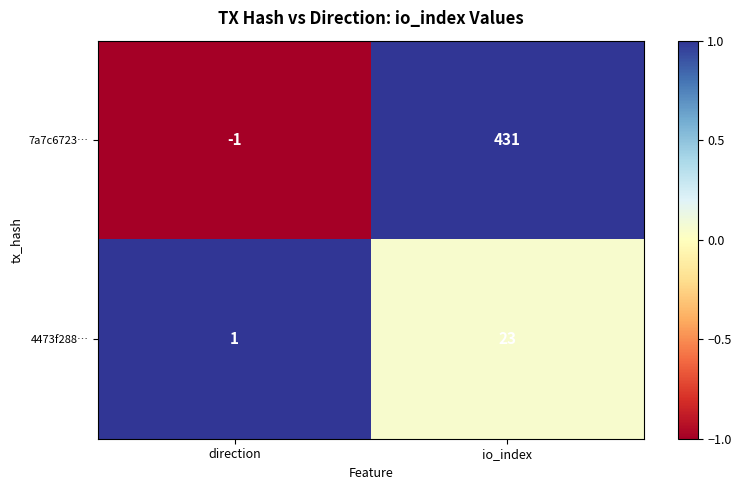

At which label is 4473f288… closest to 12?

direction